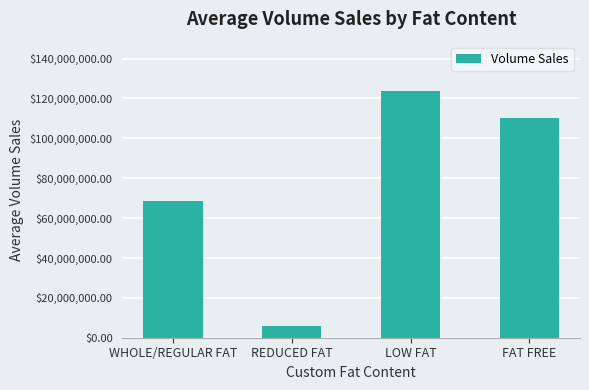

Count the number of categories in the chart.

4